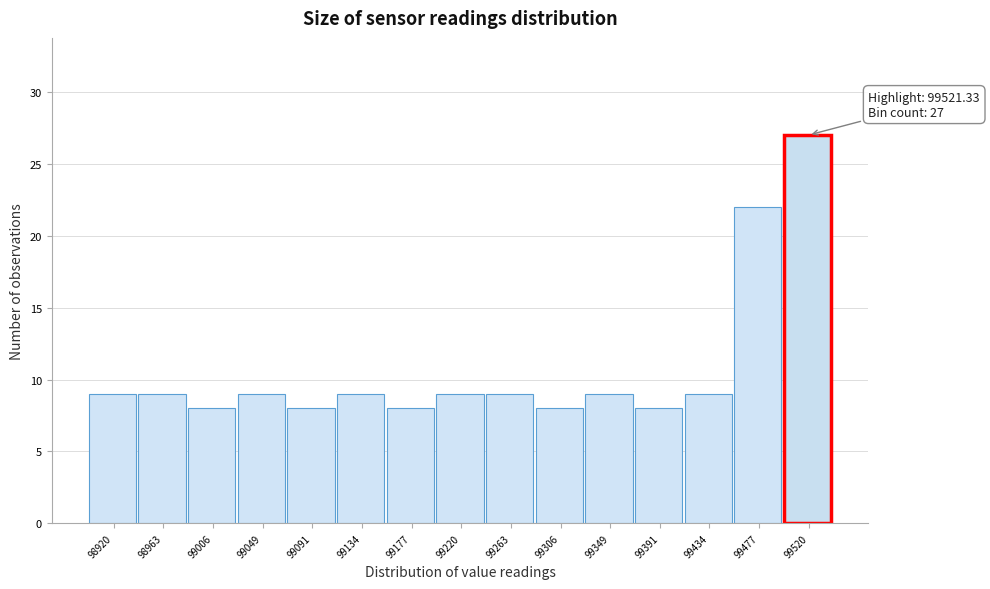

Reading left to right, extract all data points from this chart.

9	9	8	9	8	9	8	9	9	8	9	8	9	22	27